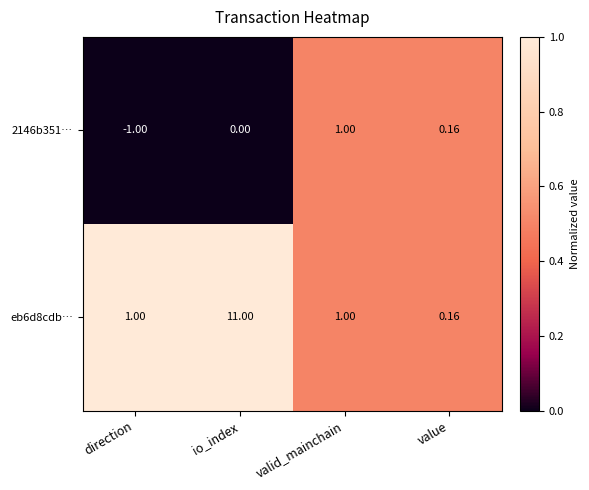

Which series has the largest total across all categories?

eb6d8cdb…